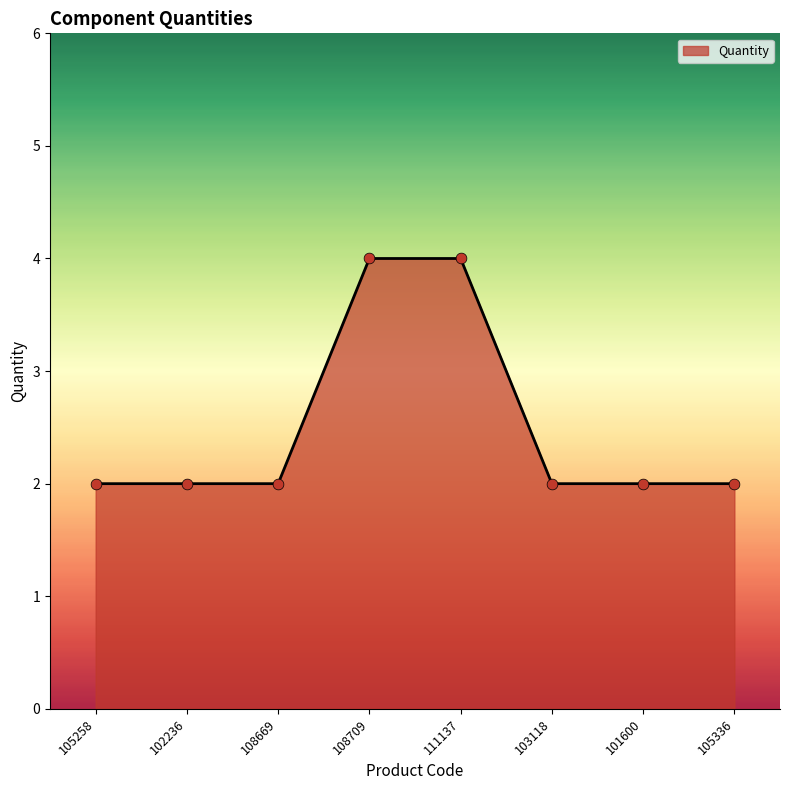

What is the ratio of the value at 103118 to the value at 101600?

1.0